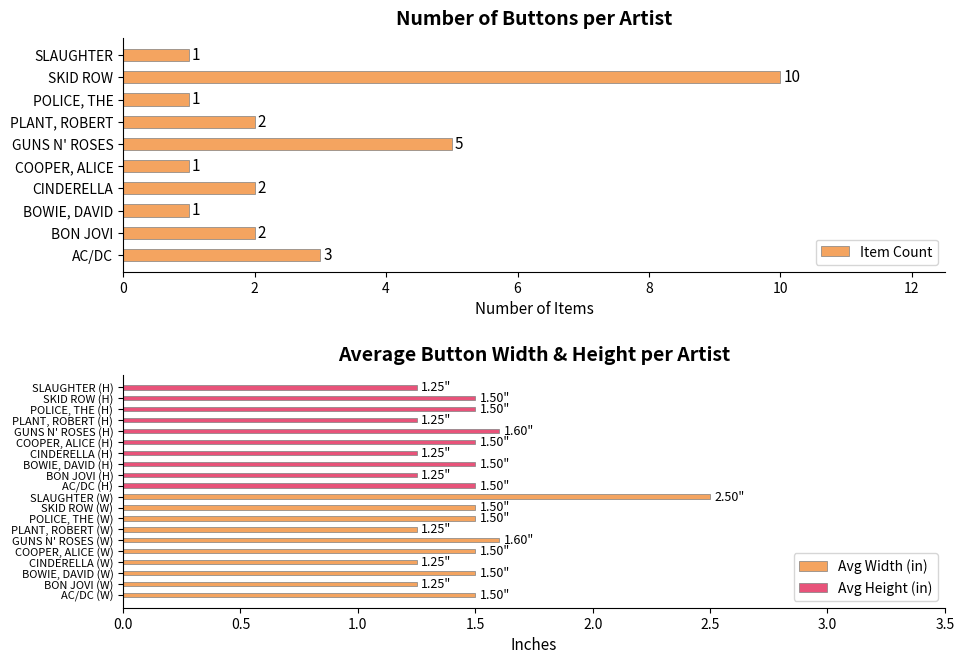

What is the value of the Avg Height (in) bar at the 5th from the left?

1.5